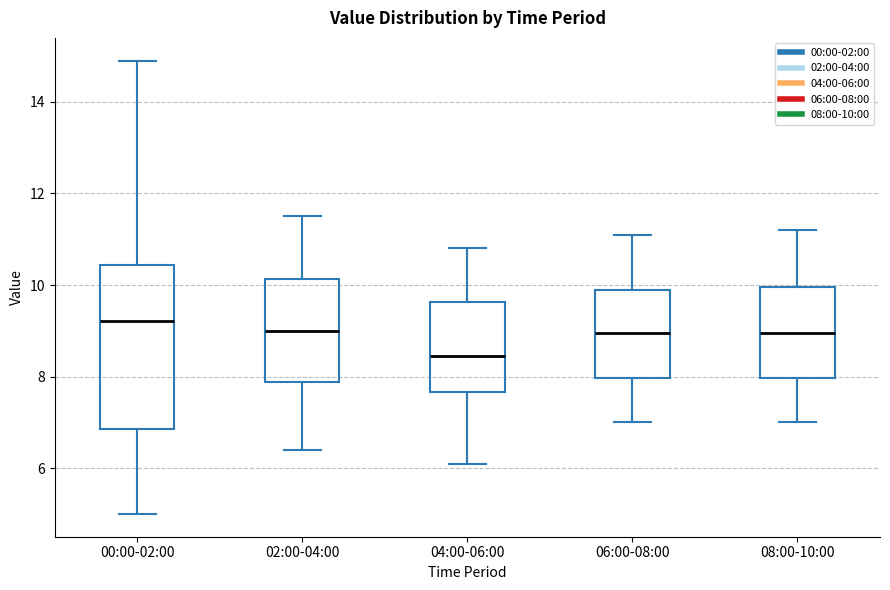

Reading left to right, transcribe this box plot: for each box, give where its median line is, the range the box spans, and where its two whiskers end, as read against the y-axis. The values are not printed on the chart, so give them approximately, as read against the axis.

00:00-02:00: median 9.2, box 6.8 to 10.4, whiskers 5.0 to 15.0
02:00-04:00: median 9.0, box 7.8 to 10.2, whiskers 6.4 to 11.6
04:00-06:00: median 8.4, box 7.6 to 9.6, whiskers 6.2 to 10.8
06:00-08:00: median 9.0, box 8.0 to 10.0, whiskers 7.0 to 11.2
08:00-10:00: median 9.0, box 8.0 to 10.0, whiskers 7.0 to 11.2